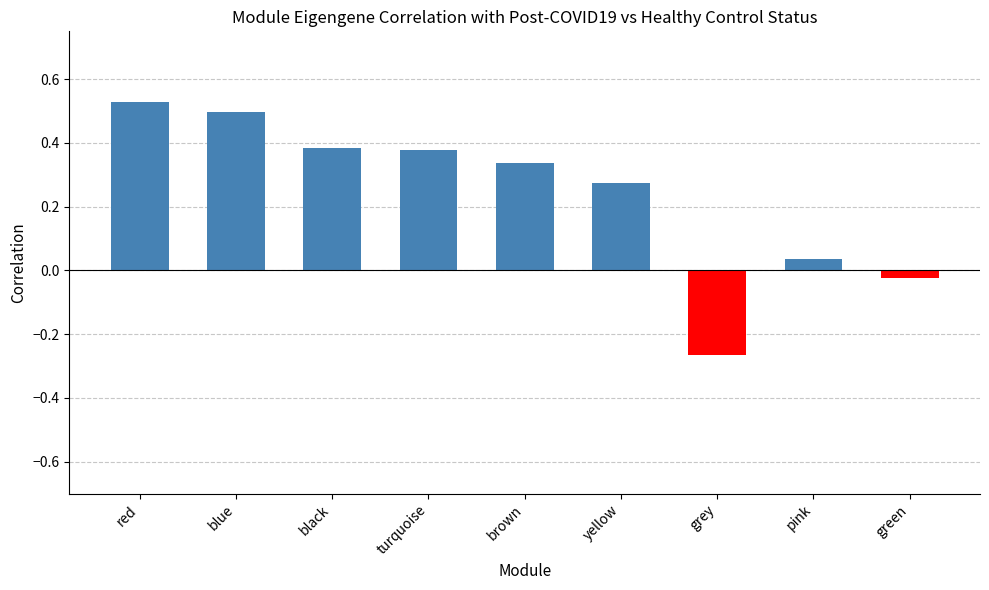

At which category does the chart reach its minimum across all series?

grey